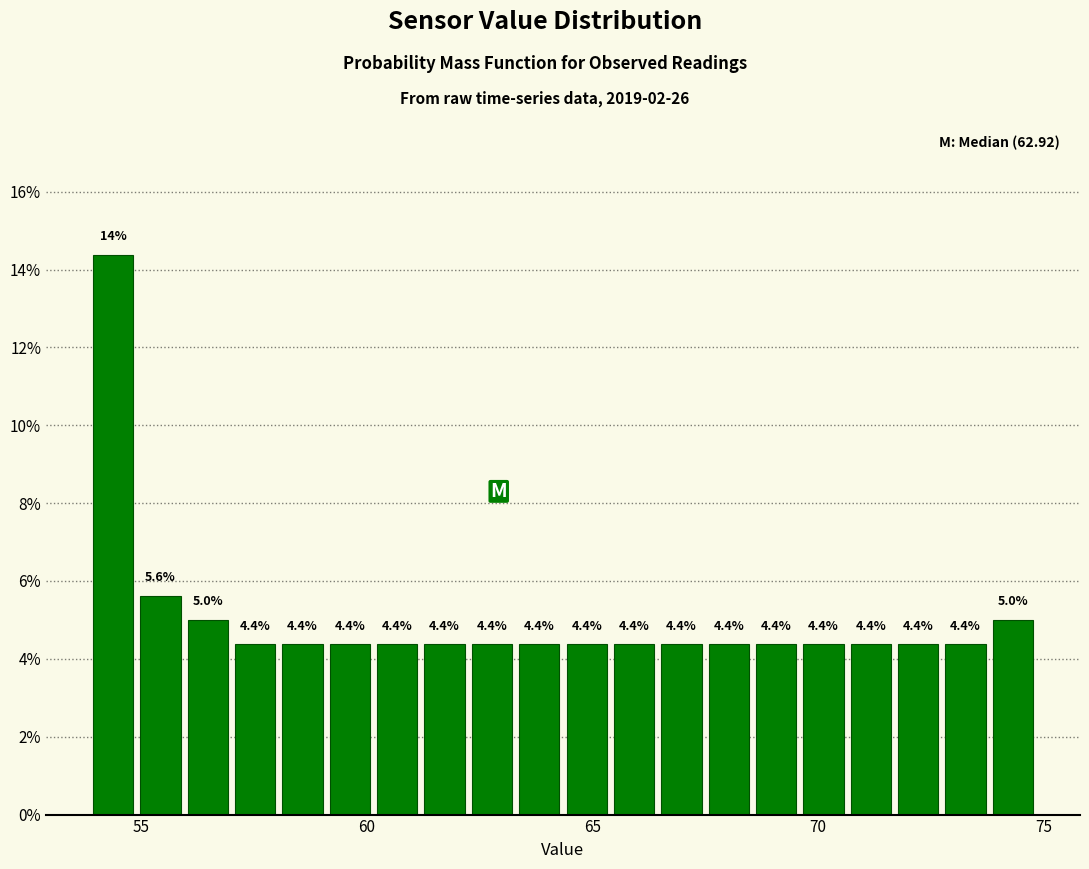

Around what value on the x-axis is the tallest bar? Give the approximate position of its centre, as read against the axis.

54.5